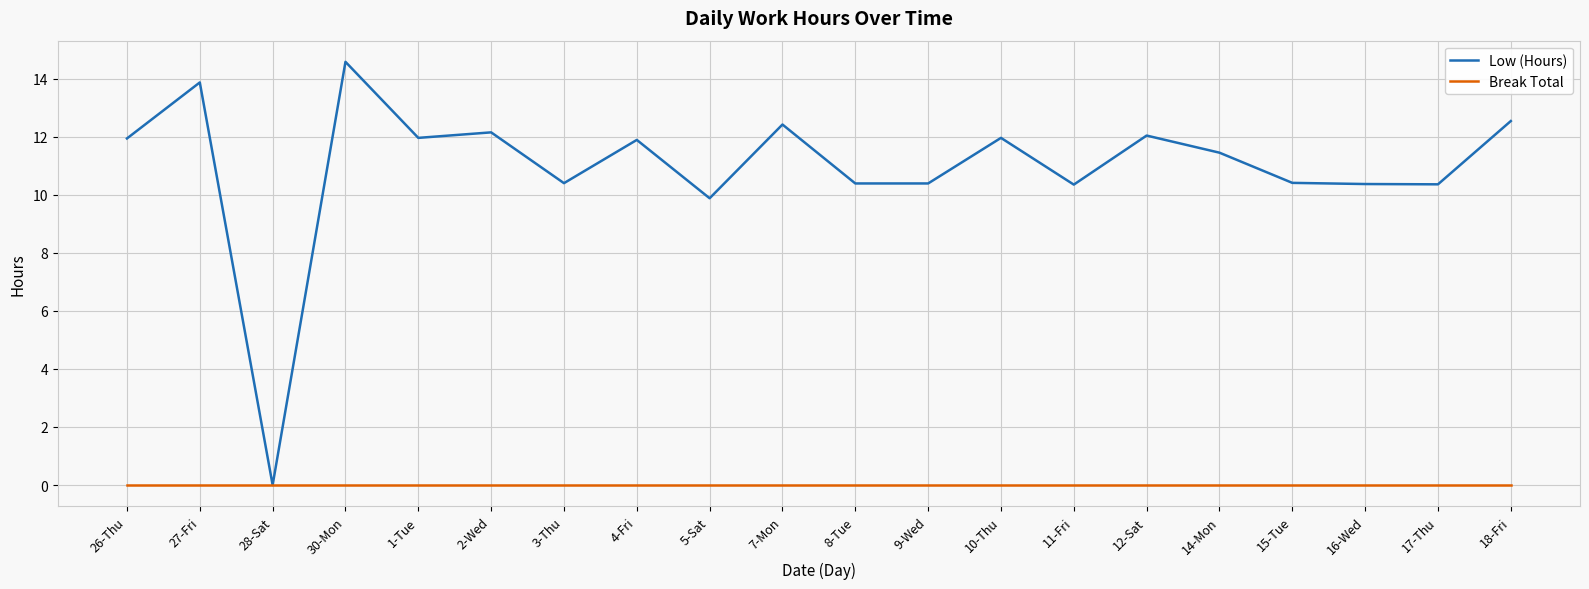

At how many categories does at least one series exceed 14?

1